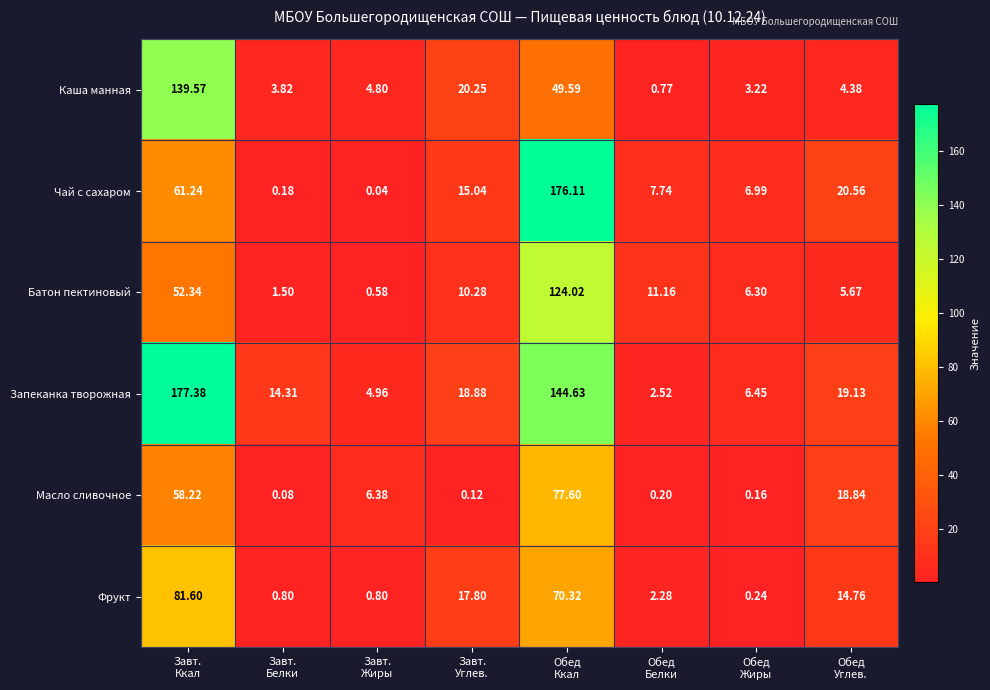

Which series has the widest spread of values?

Чай с сахаром